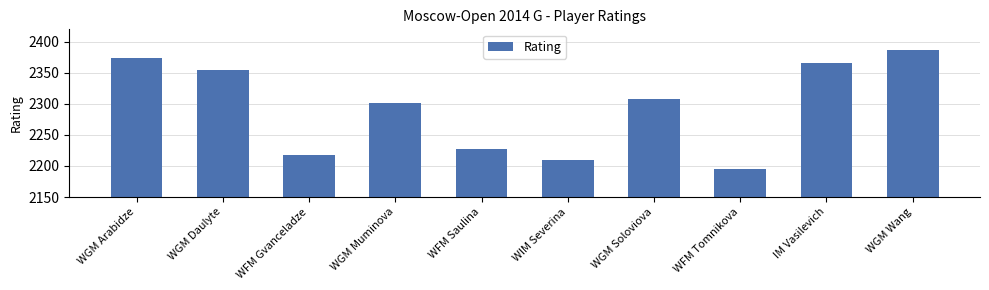

At which category does the chart reach its minimum across all series?

WFM Tomnikova